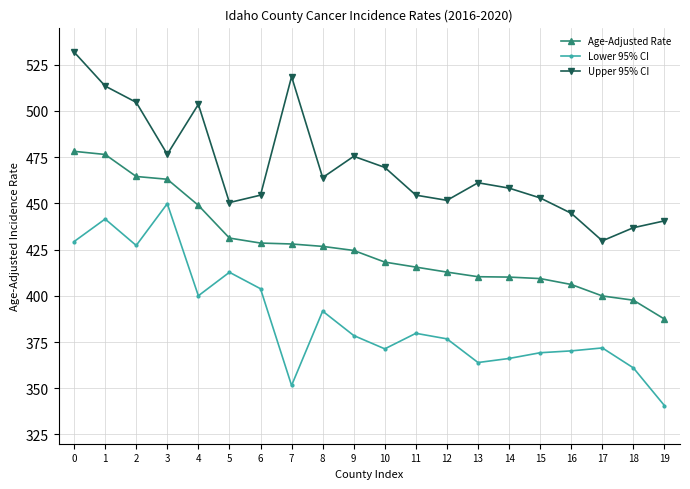

Is this an area chart (filled region under the line)?

No